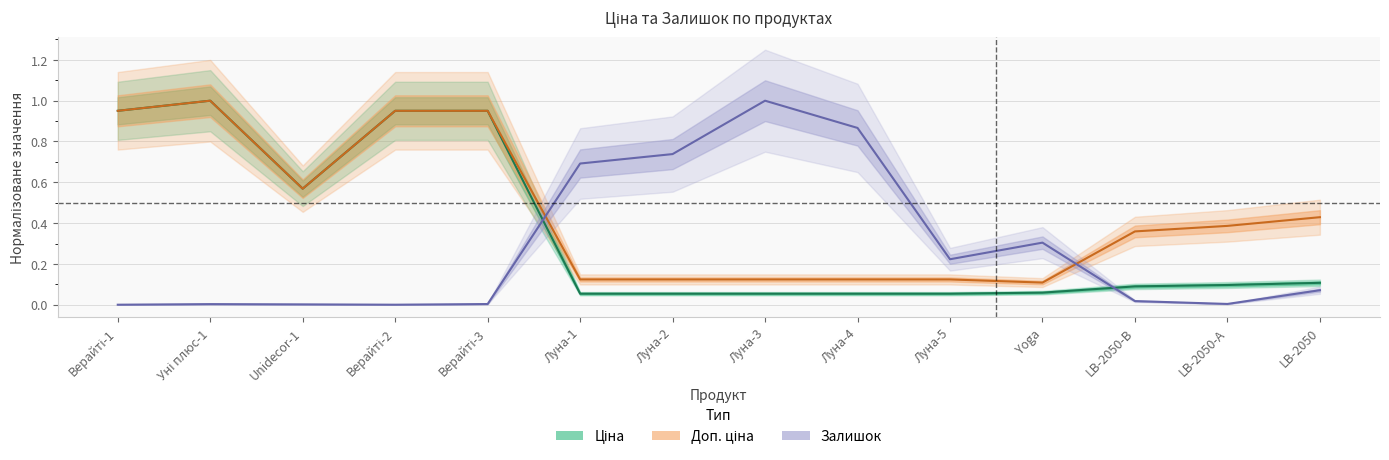

The Доп. ціна series shows 0.5 at Верайті-3. True or false?

False